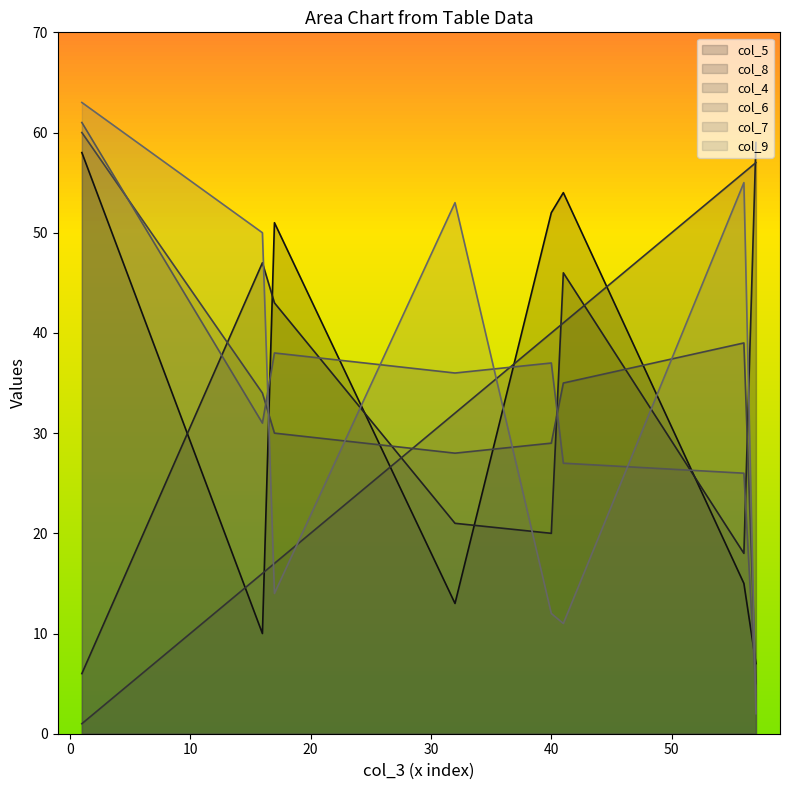

What is the value of the col_9 point at the 8th from the left?

2